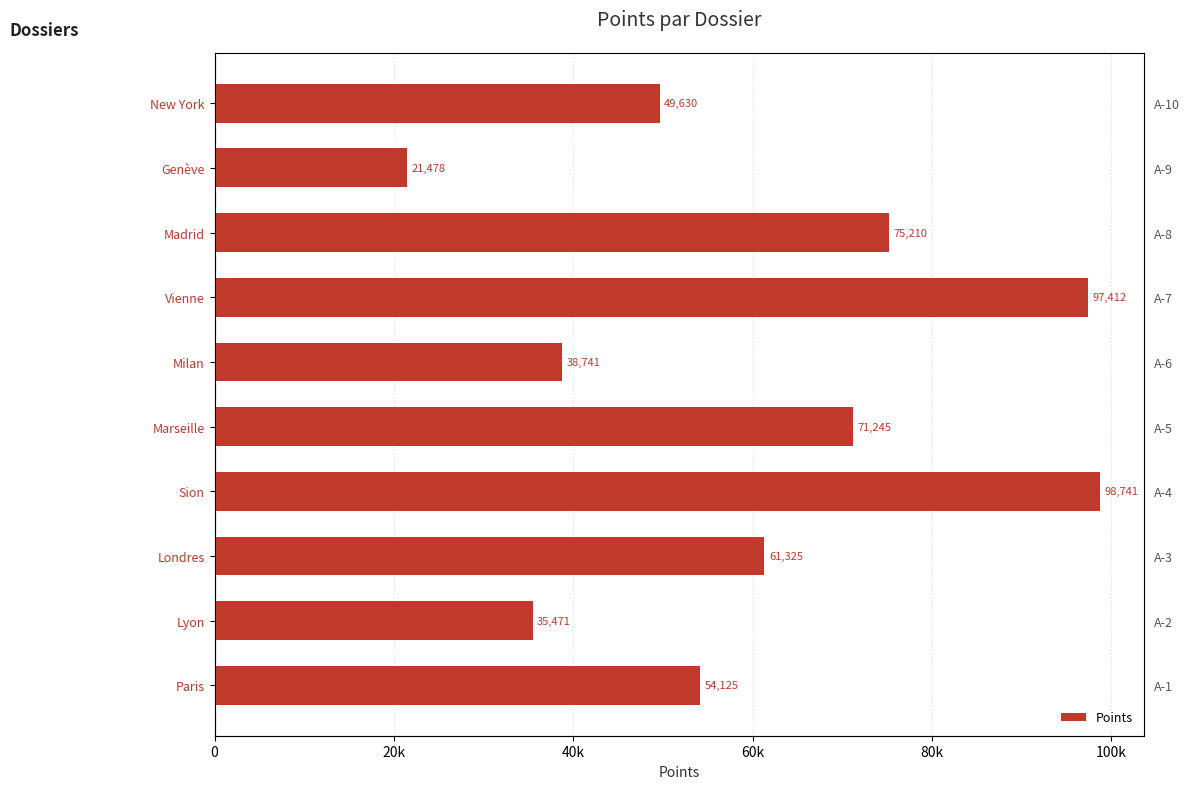

What is the average value?

60338